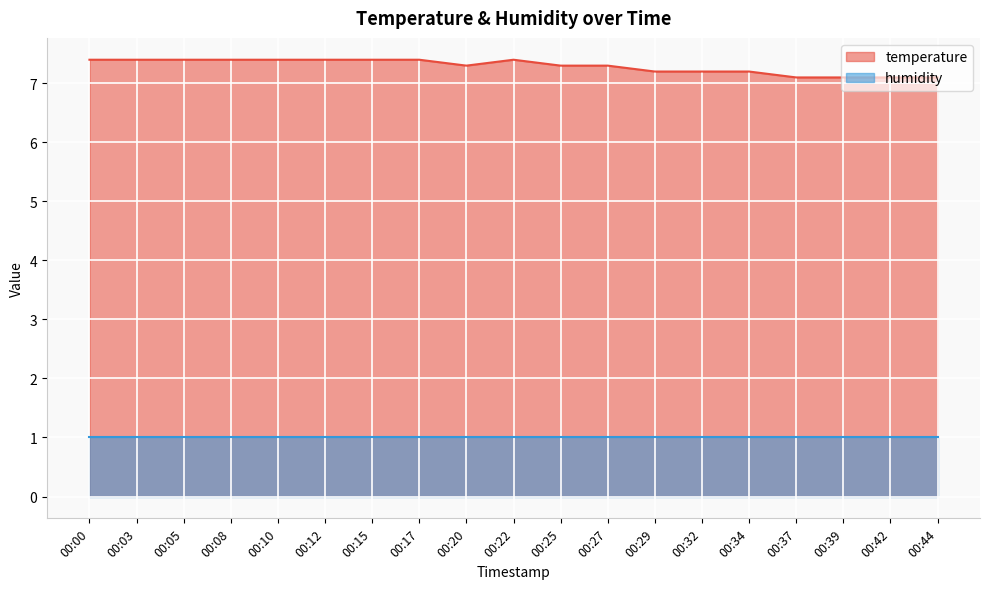

At which category does the chart reach its minimum across all series?

00:37